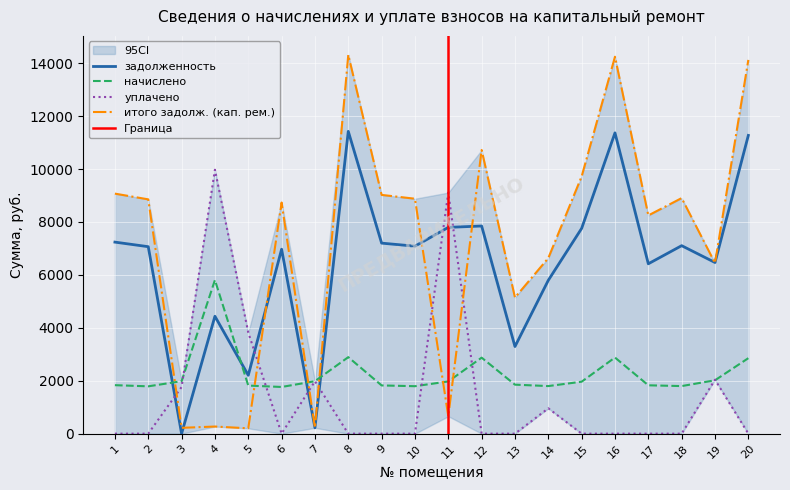

Reading left to right, what are all the values shown in this chart?

задолженность: 7238.4	7065.6	0.4	4437.1	2206.4	6969.6	220.3	11424.0	7200.0	7084.8	7795.2	7847.2	3291.8	5795.0	7756.8	11366.4	6419.2	7104.0	6468.0	11270.4
начислено: 1832.2	1788.5	1982.9	5806.4	1817.6	1764.2	1982.9	2891.7	1822.5	1793.3	1973.2	2872.3	1851.7	1798.2	1963.4	2877.1	1827.4	1798.2	2016.9	2852.8
уплачено: 0.0	0.0	1763.0	9974.0	3822.1	0.0	1982.0	0.0	0.0	0.0	9110.6	0.0	0.0	958.0	0.0	0.0	0.0	0.0	2038.0	0.0
итого задолж. (кап. рем.): 9070.6	8854.1	220.3	269.5	202.0	8733.8	221.2	14315.7	9022.5	8878.1	657.7	10719.5	5143.5	6635.2	9720.2	14243.5	8246.6	8902.2	6446.9	14123.2